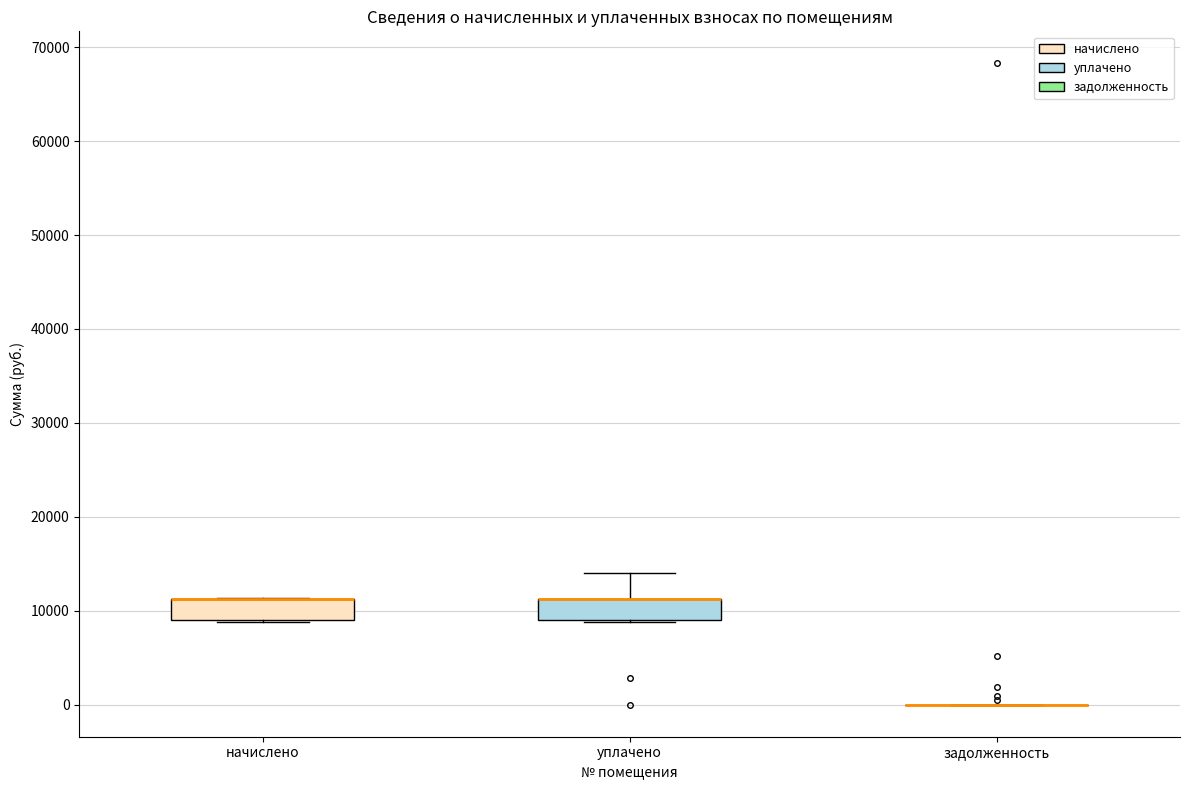

Reading left to right, transcribe this box plot: for each box, give where its median line is, the range the box spans, and where its two whiskers end, as read against the y-axis. The values are not printed on the chart, so give them approximately, as read against the axis.

начислено: median 11000 (drawn on the box's upper edge), box 9000 to 11000, whiskers 9000 to 11000
уплачено: median 11000 (drawn on the box's upper edge), box 9000 to 11000, whiskers 9000 to 14000
задолженность: box collapsed to a line at 0, whiskers 0 to 0